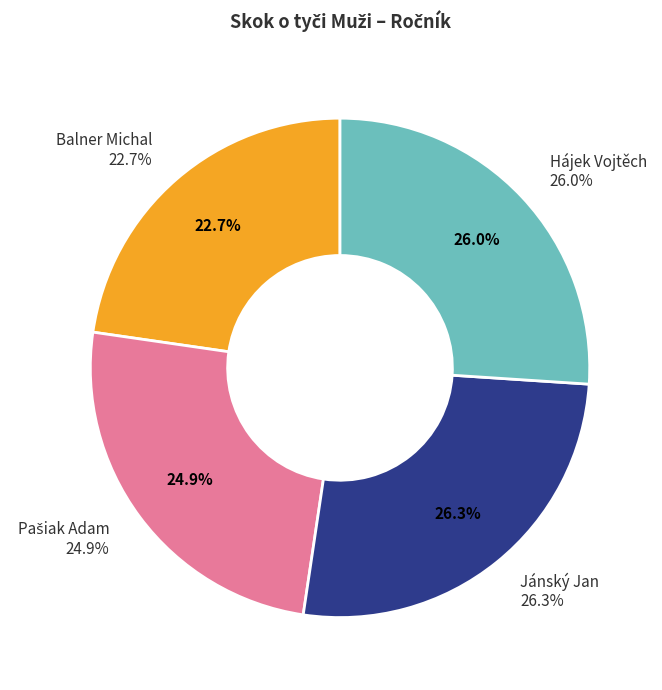

To the nearest percent, what percentage of the pie is Hájek Vojtěch?

26%